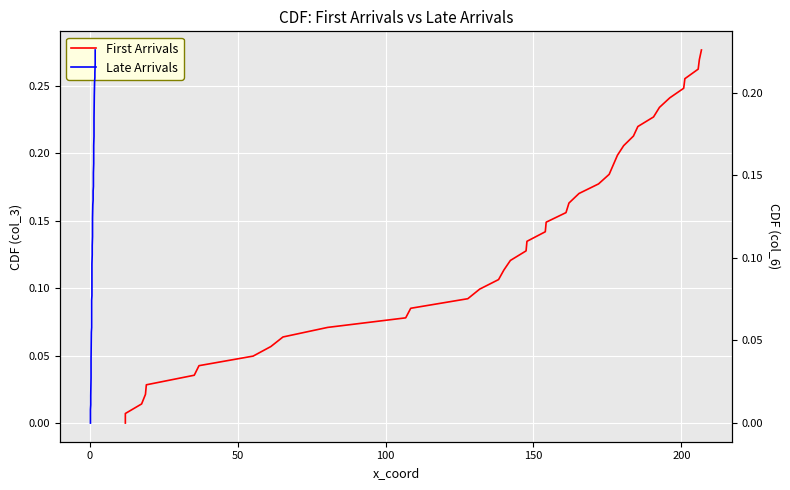

Is the value of Late Arrivals at 25 greater than the value of First Arrivals at 28?

No